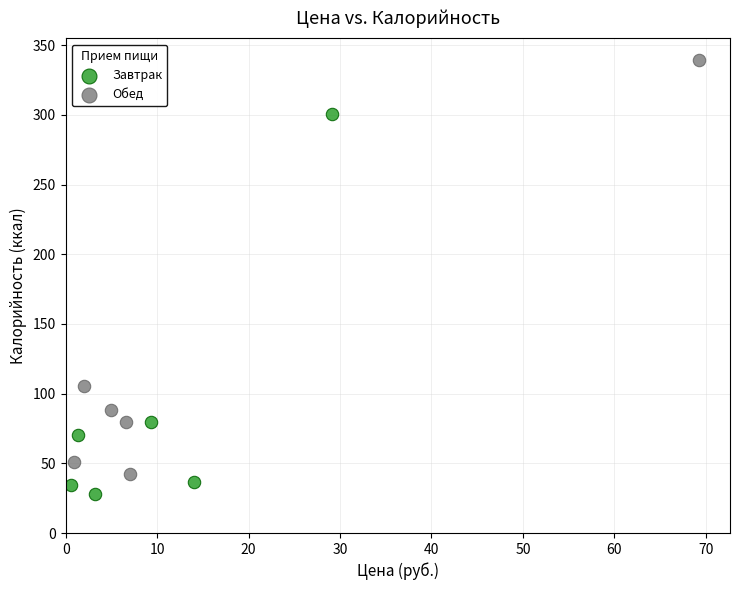

Which series has the largest Y range (max minus min)?

Обед